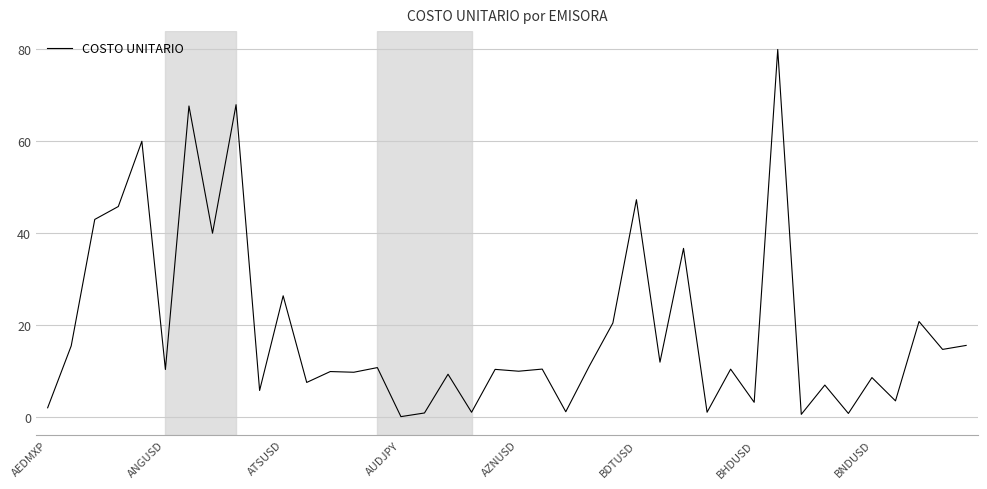

What is the maximum value shown in the chart?

79.6